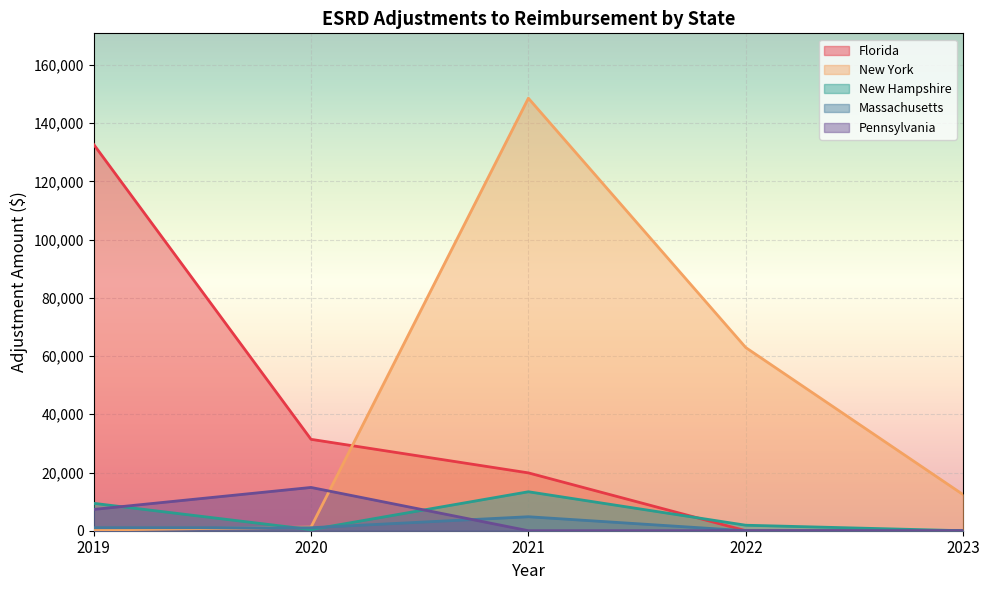

Reading left to right, what are all the values shown in this chart?

Florida: 2019=132736.0	2020=31400.3	2021=19868.4	2022=0.0	2023=0.0
New York: 2019=214.8	2020=1254.1	2021=148587.0	2022=62920.0	2023=12400.6
New Hampshire: 2019=9416.4	2020=377.6	2021=13388.0	2022=1887.2	2023=0.0
Massachusetts: 2019=1035.9	2020=1027.8	2021=4804.8	2022=0.0	2023=0.0
Pennsylvania: 2019=7317.5	2020=14866.9	2021=0.0	2022=0.0	2023=0.0